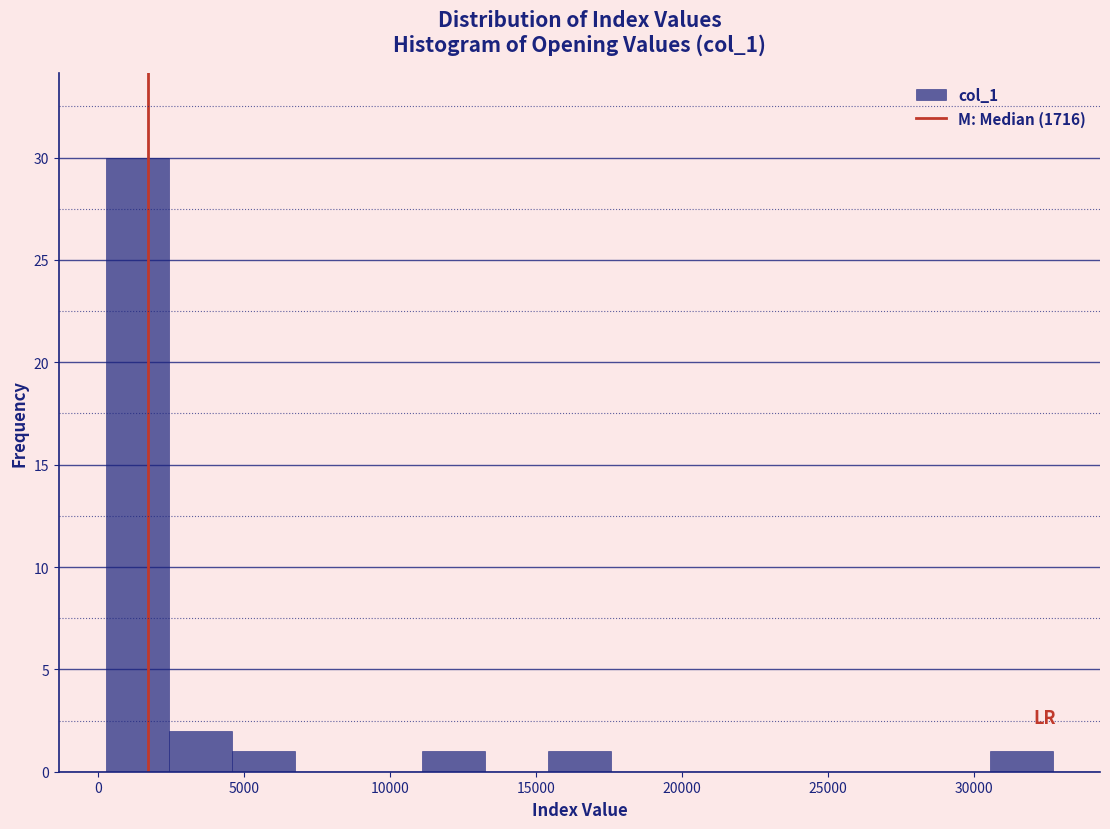

Over which range of the x-axis is the bar tallest?

500 to 2500